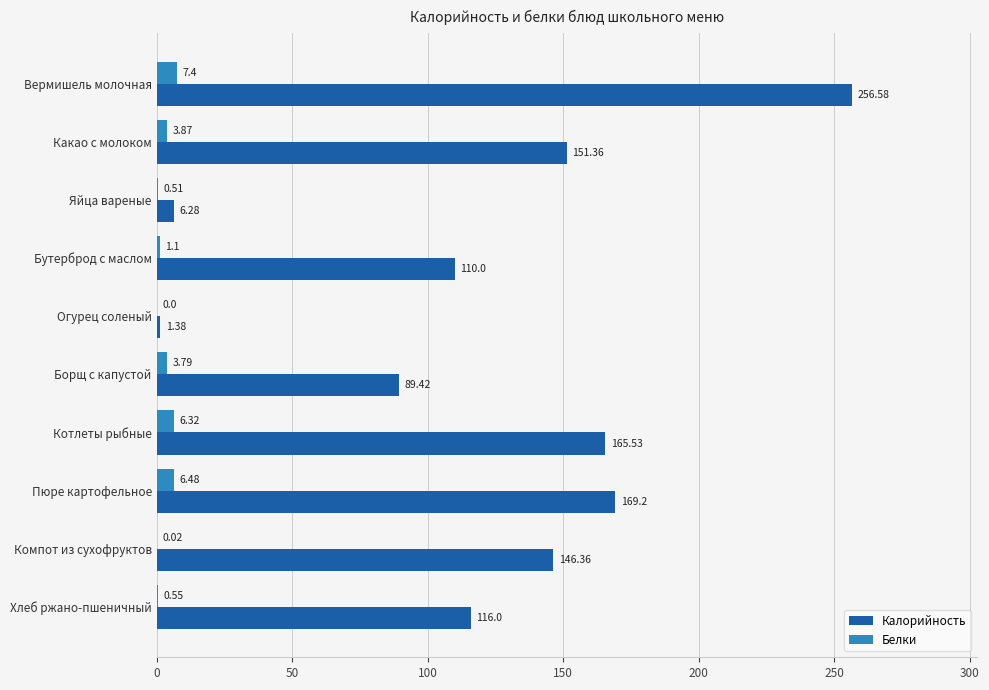

Between Яйца вареные and Хлеб ржано-пшеничный, which series saw the biggest shift?

Калорийность